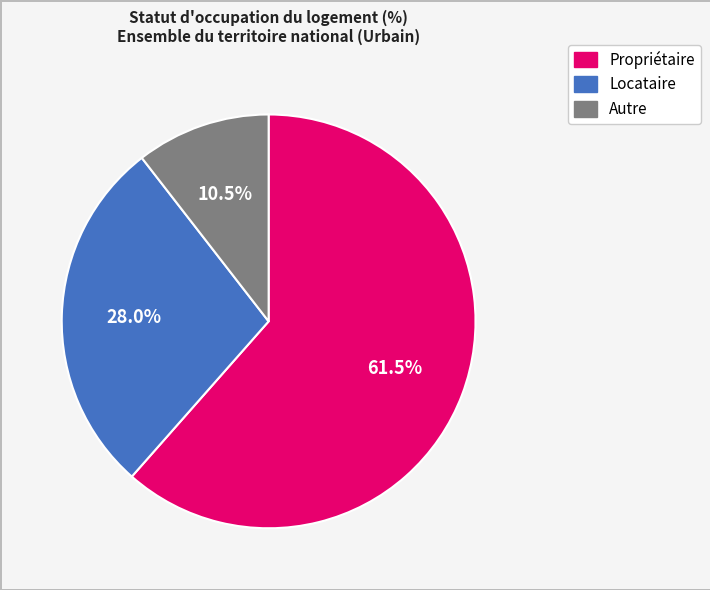

Which category accounts for the majority?

Propriétaire